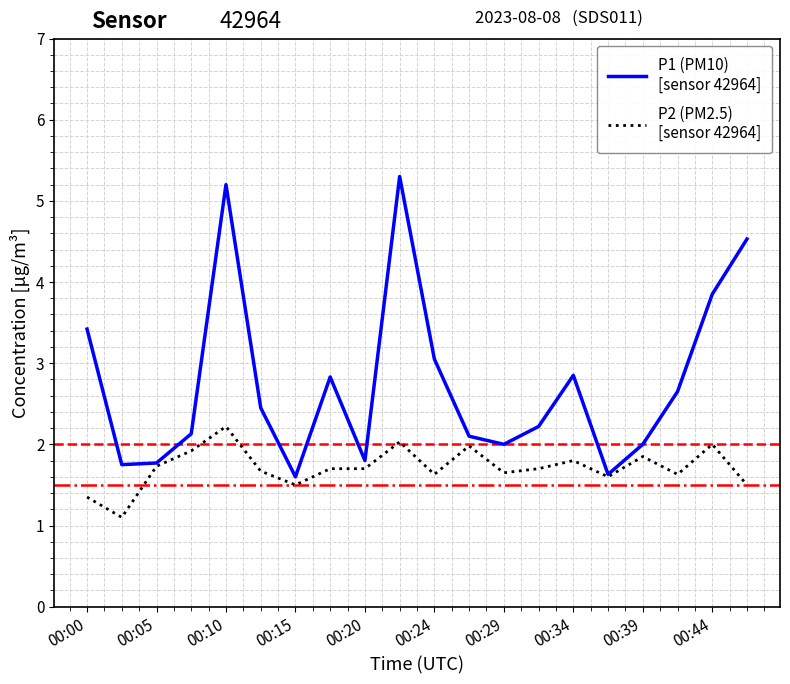

What is the maximum value shown in the chart?

5.3